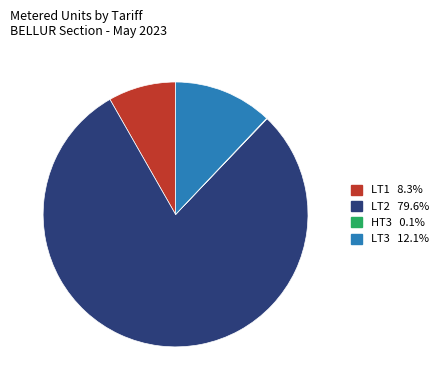

Is there any slice that represents more than half of the pie?

Yes